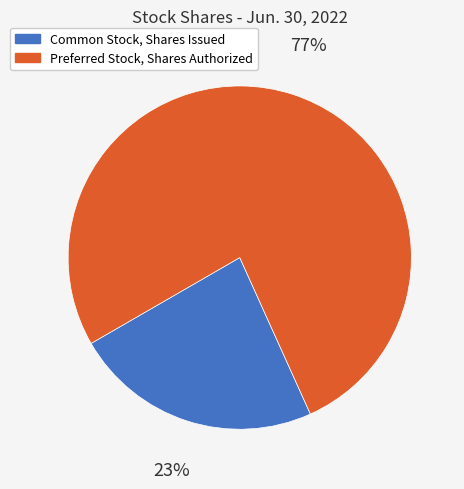

Is there any slice that represents more than half of the pie?

Yes